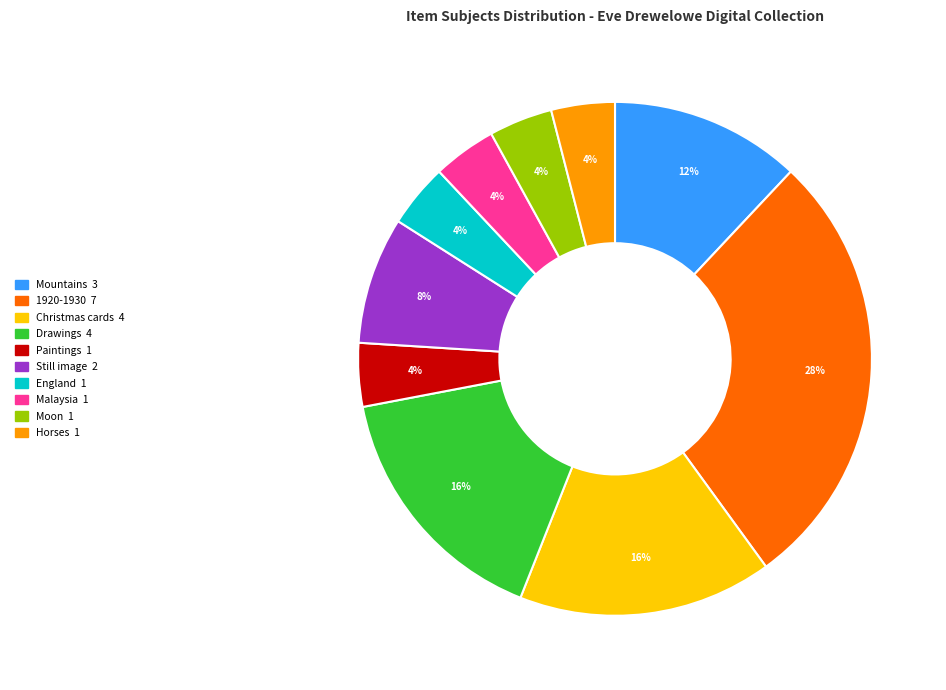

How many slices are in this pie chart?

10